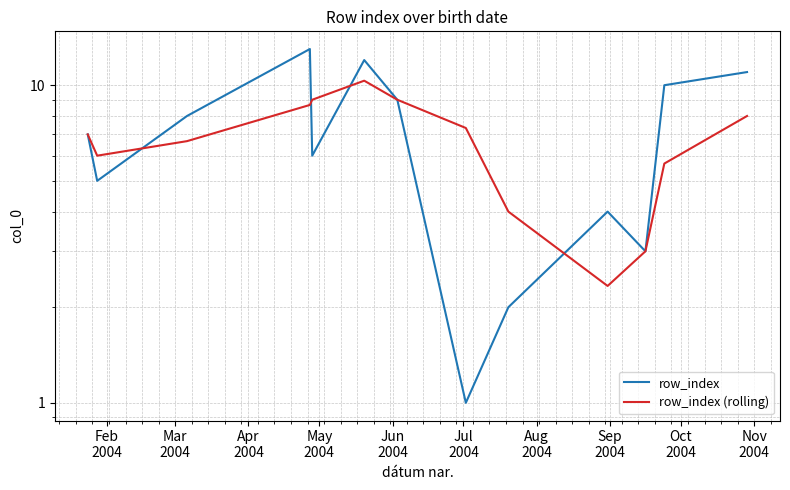

What is the difference between the maximum and second lowest values in the row_index series?

11.0